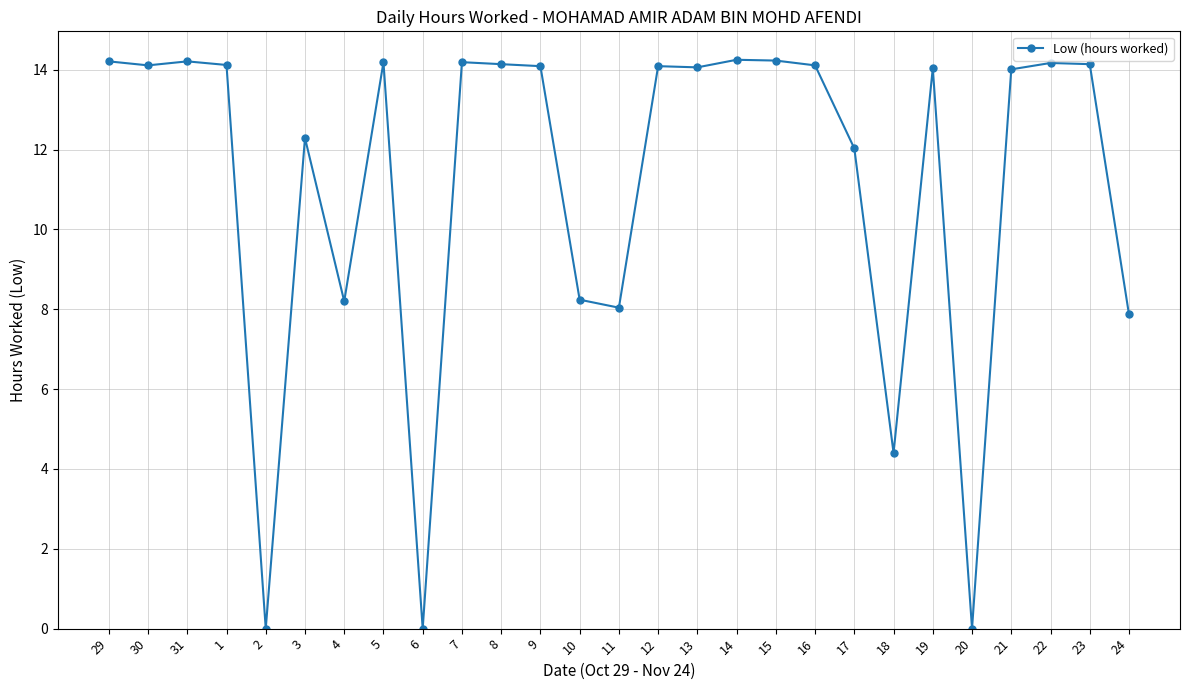

What is the value of the 21st point from the left?

4.4